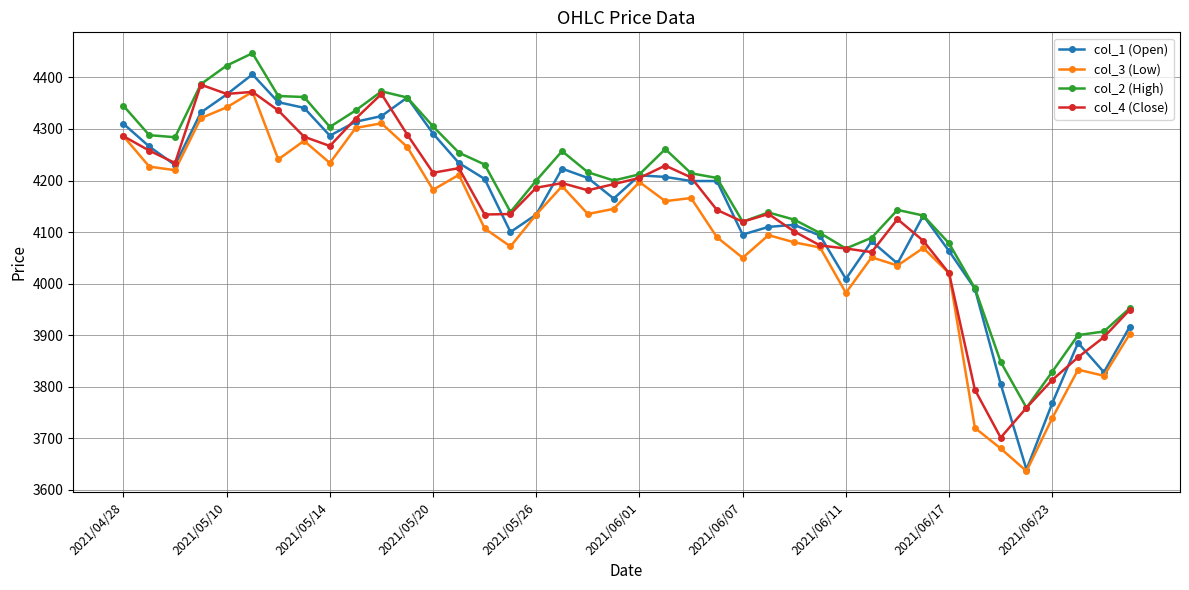

How many lines are shown in the chart?

4